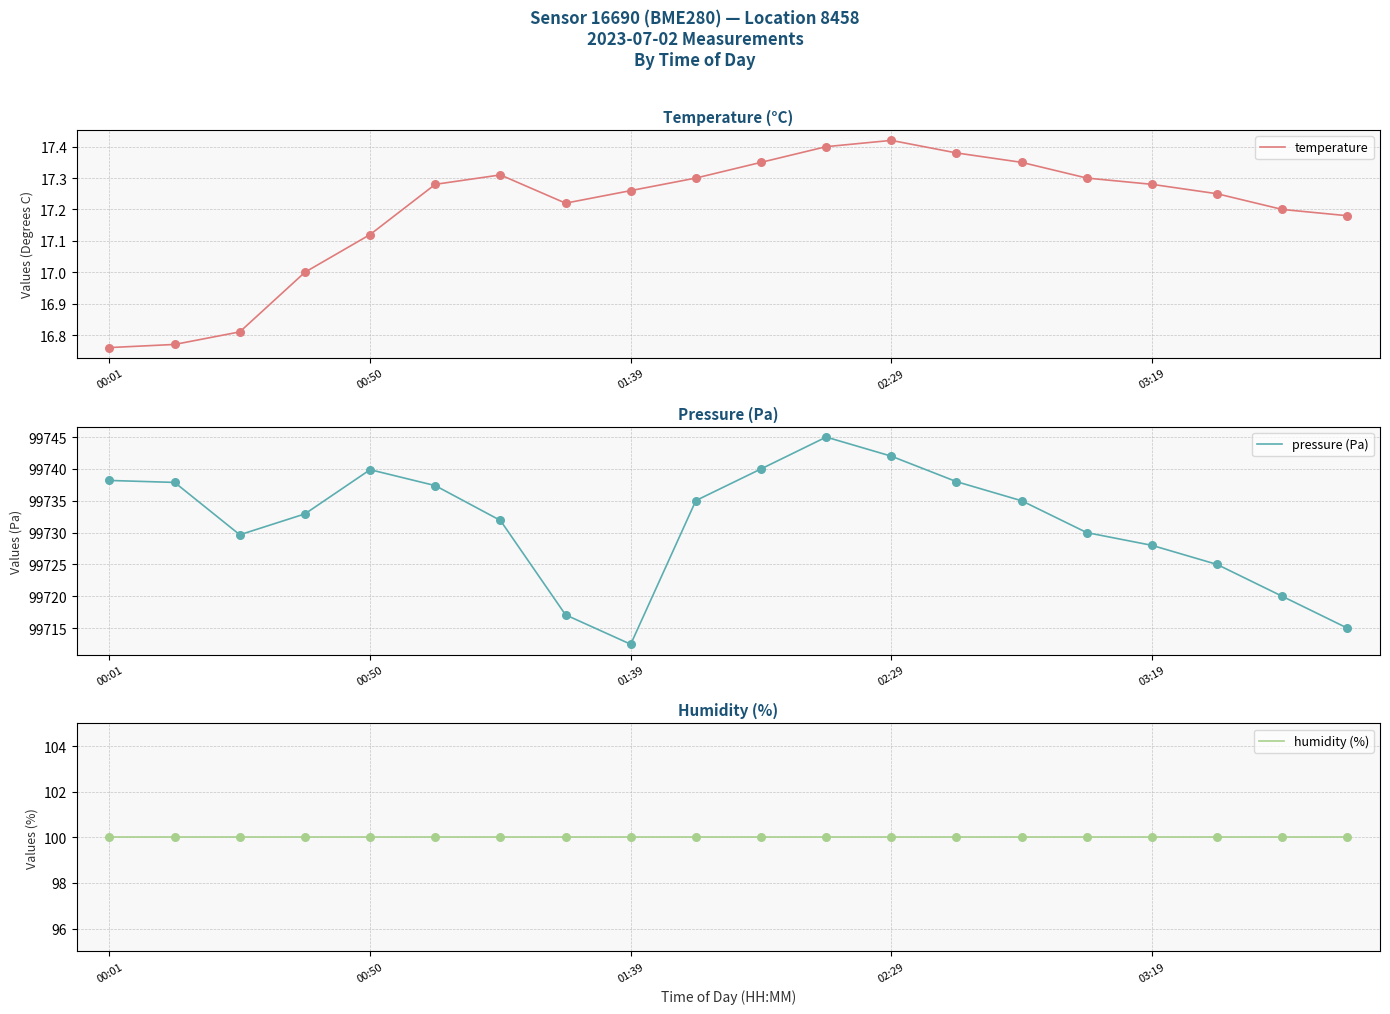

What are all the series names shown in the legend?

temperature, pressure (Pa), humidity (%)